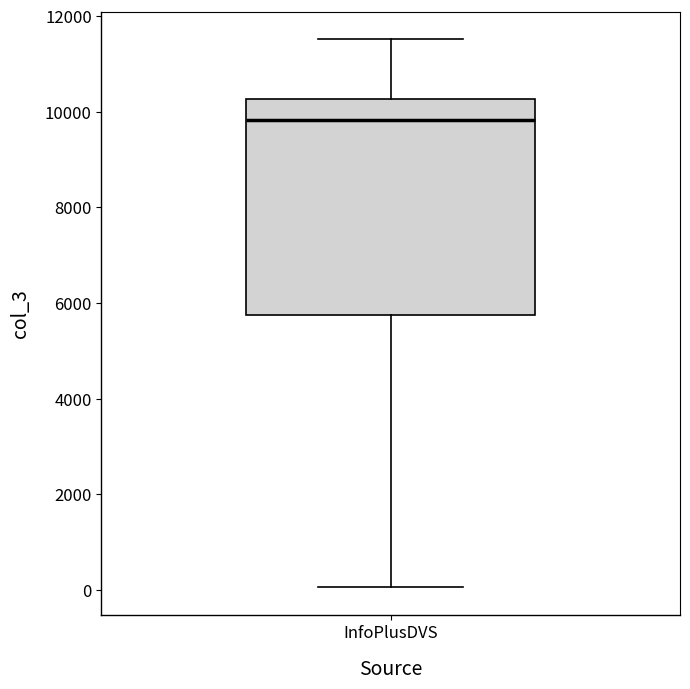

Where is the upper edge of the box for InfoPlusDVS on the y-axis? The values are not printed on the chart, so give them approximately, as read against the axis.

10200